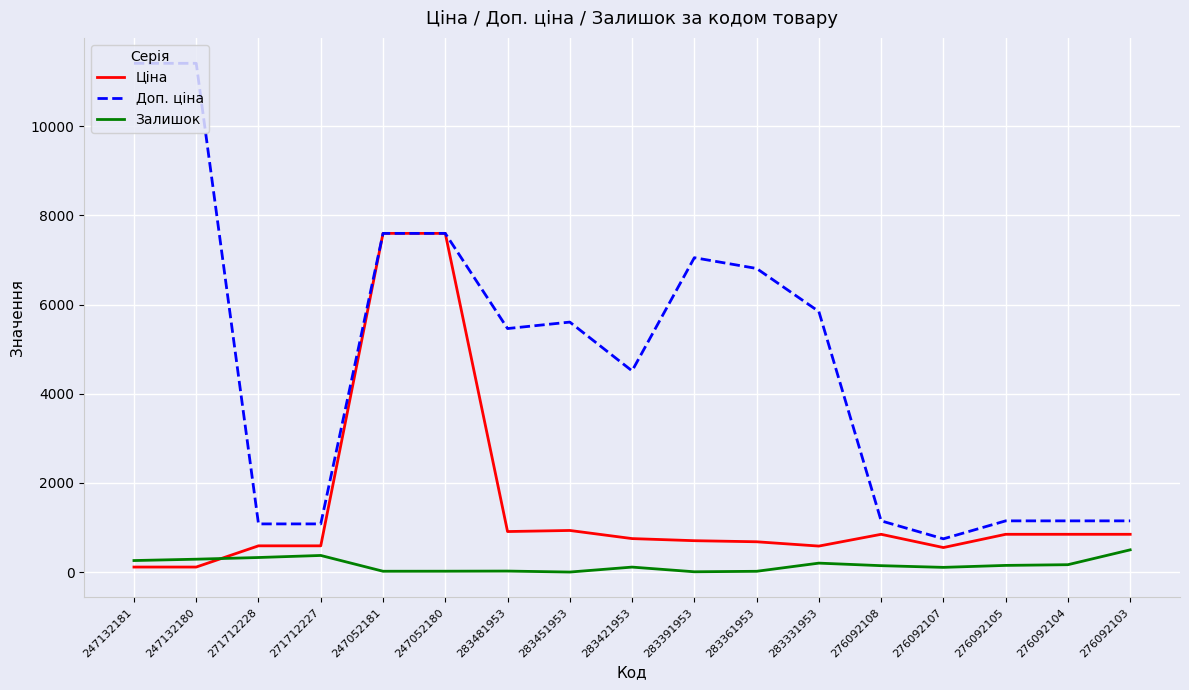

The Залишок series shows 260.0 at 247132181. True or false?

True